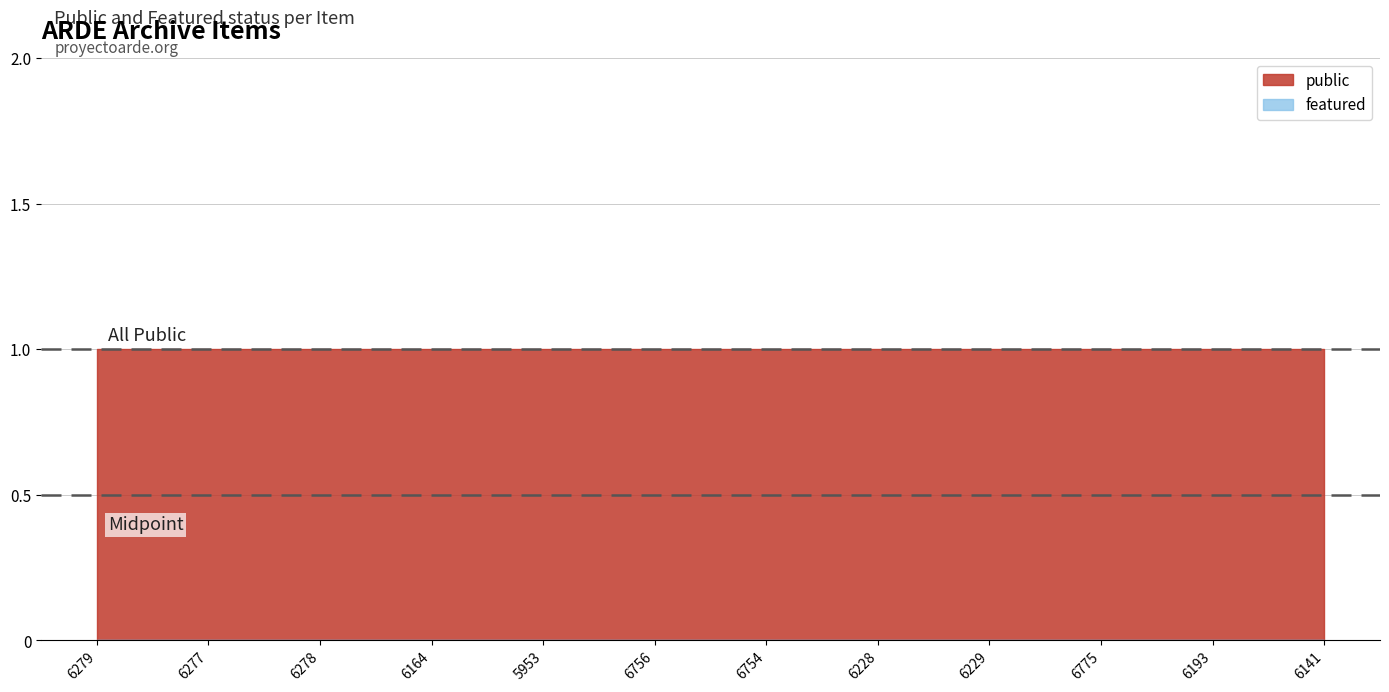

Is the value of featured at 6775 greater than the value of public at 6164?

No